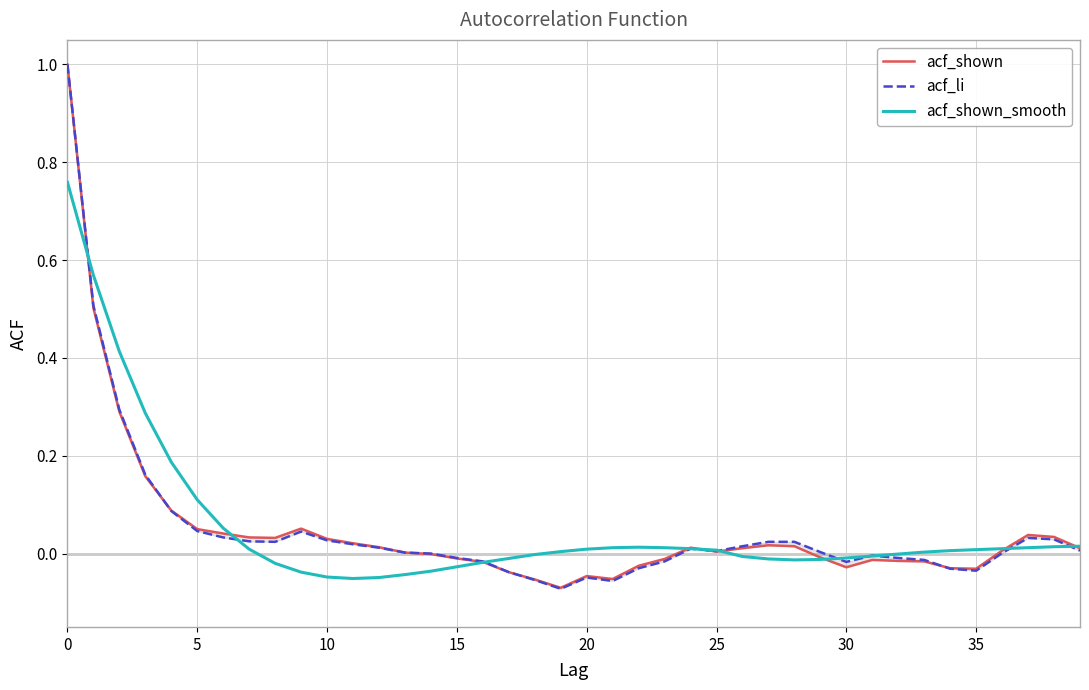

Is the value of acf_shown at 26 greater than the value of acf_li at 5?

No